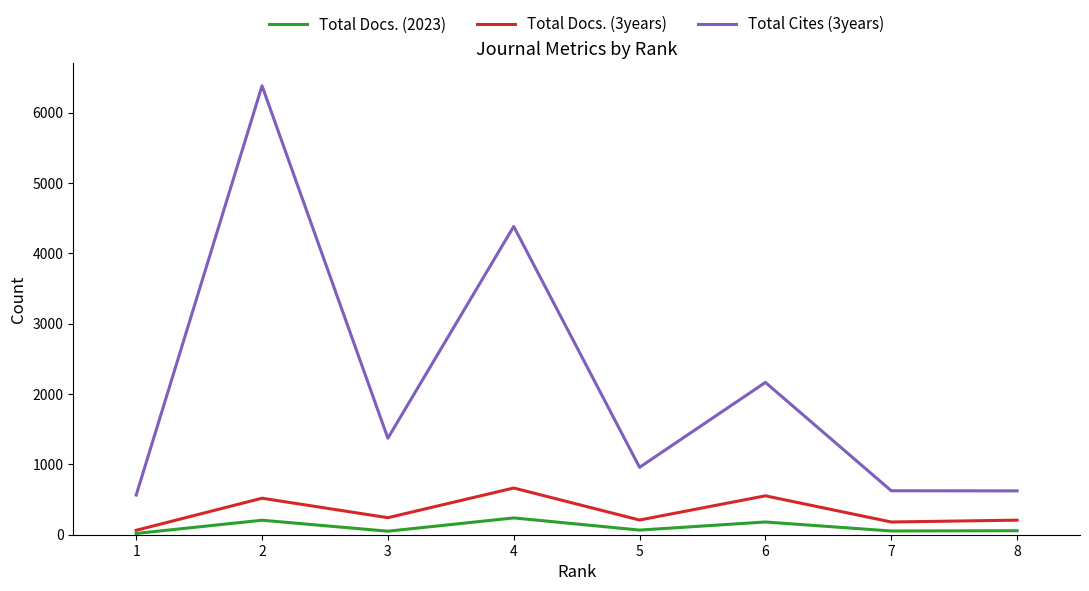

The value of Total Cites (3years) at 1 is 564. True or false?

True